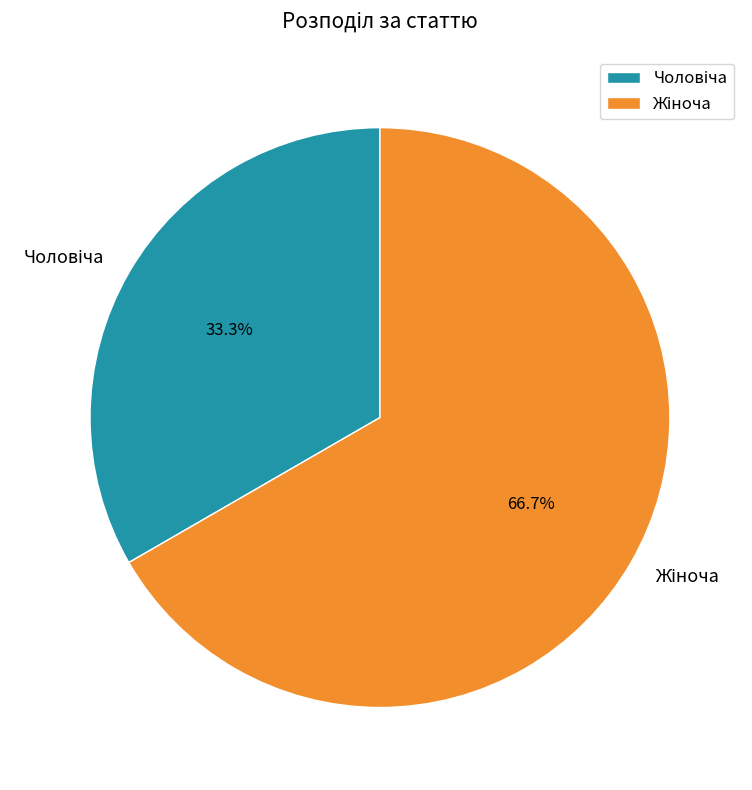

Is there any slice that represents more than half of the pie?

Yes